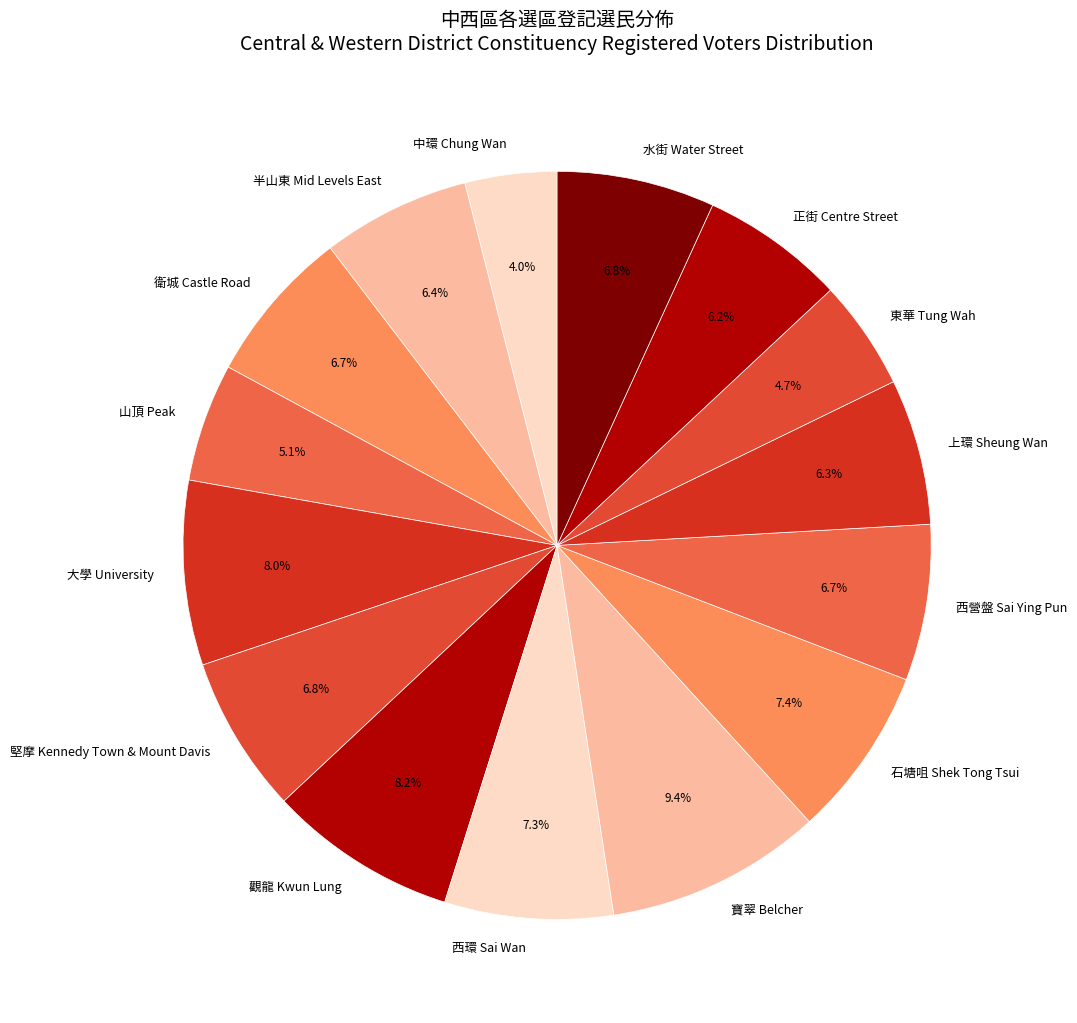

Is 觀龍 Kwun Lung the majority of the pie?

No